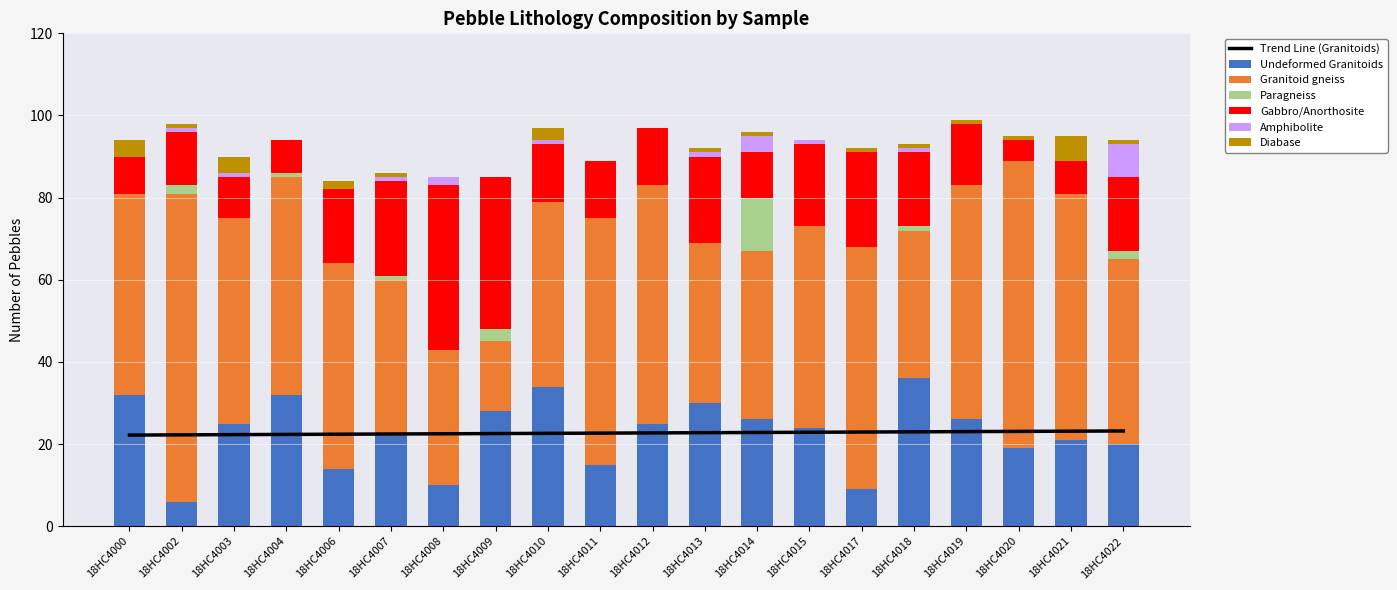

What is the sum of all Undeformed Granitoids values?

454